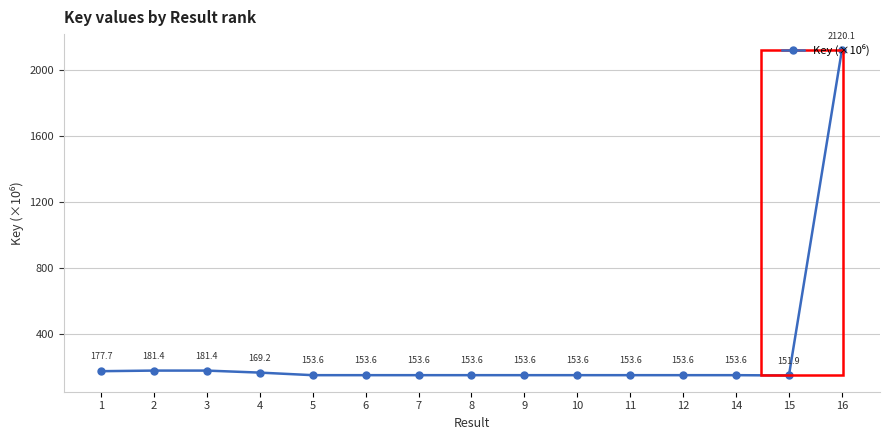

Where is the data nearest to the value 1136?

2